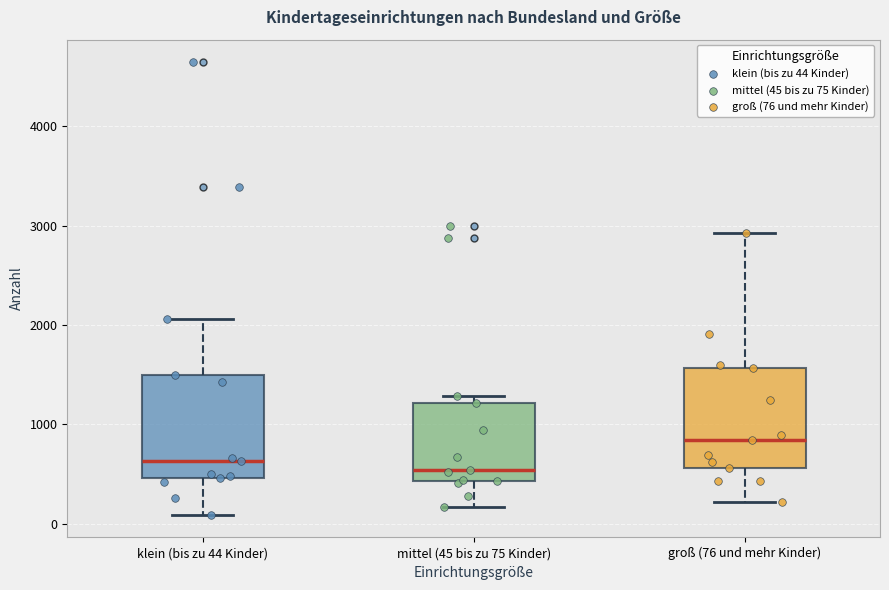

Reading left to right, read every box against the y-axis: the position of its median line, the range the box covers, and the ends of its whiskers. The values are not printed on the chart, so give them approximately, as read against the axis.

klein (bis zu 44 Kinder): median 600, box 500 to 1500, whiskers 100 to 2100
mittel (45 bis zu 75 Kinder): median 500, box 400 to 1200, whiskers 200 to 1300
groß (76 und mehr Kinder): median 800, box 600 to 1600, whiskers 200 to 2900